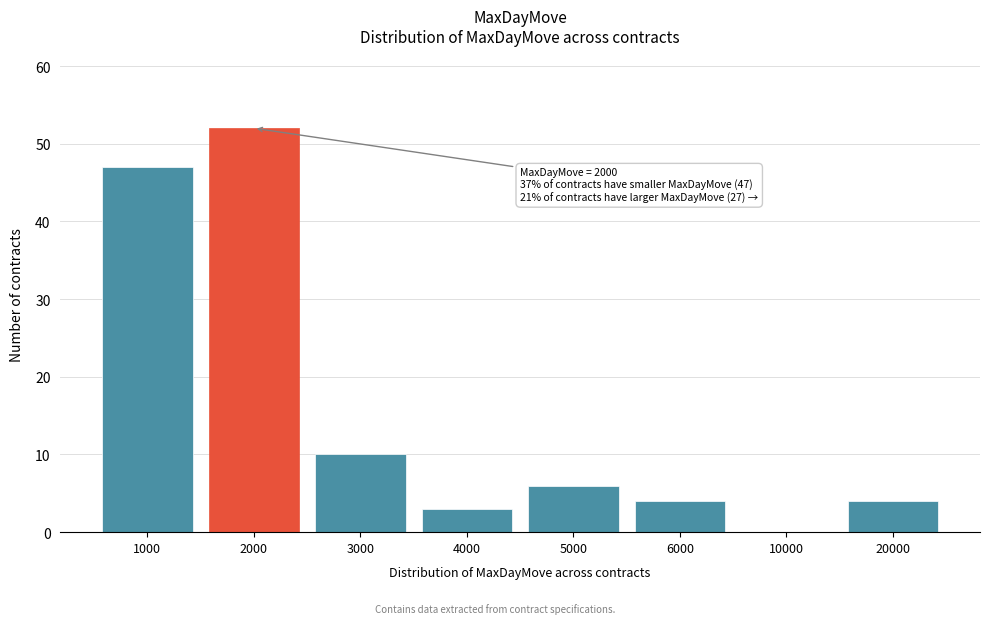

Reading right to left, list all the values displayed in this chart.

20000=4	10000=0	6000=4	5000=6	4000=3	3000=10	2000=52	1000=47